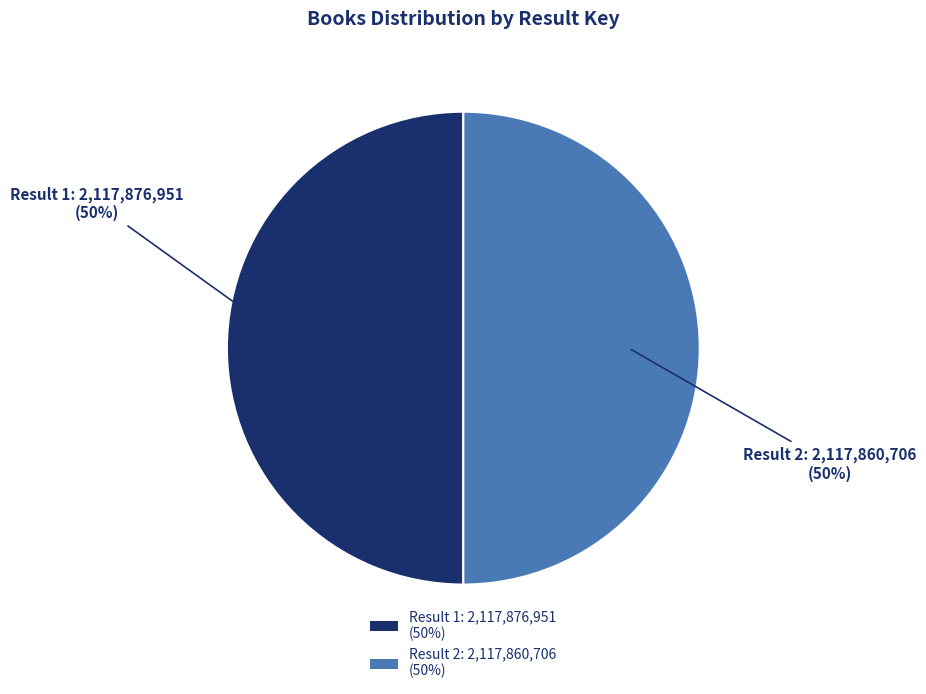

Is it true that Result 2: 2,117,860,706 (50%) is 39% of the pie?

False